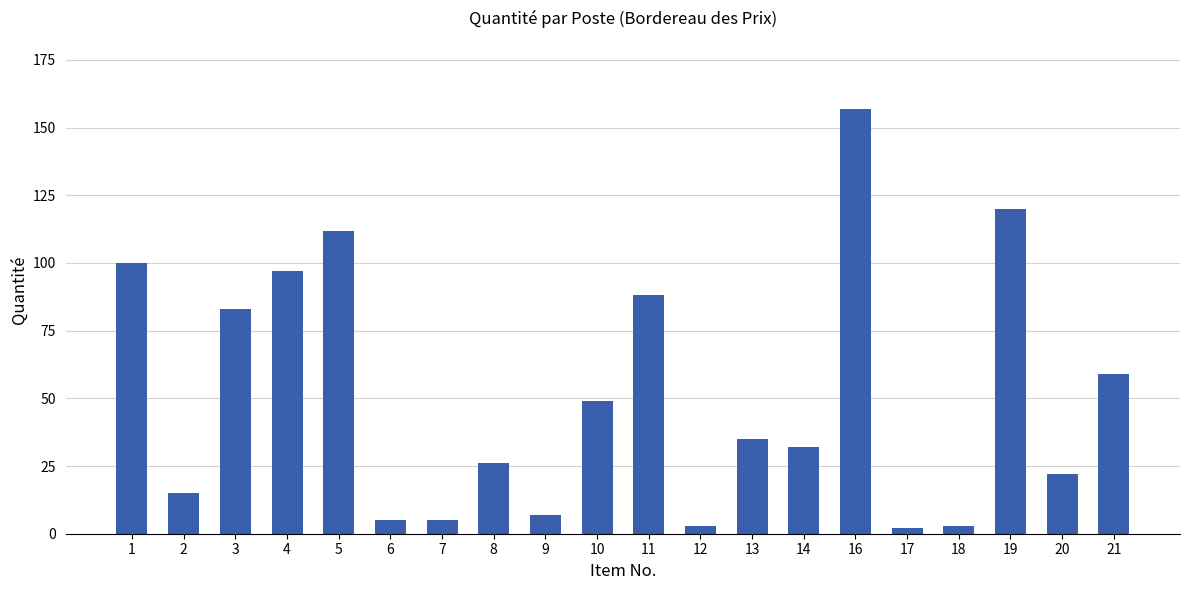

What is the change in value from 3 to 7?

-78